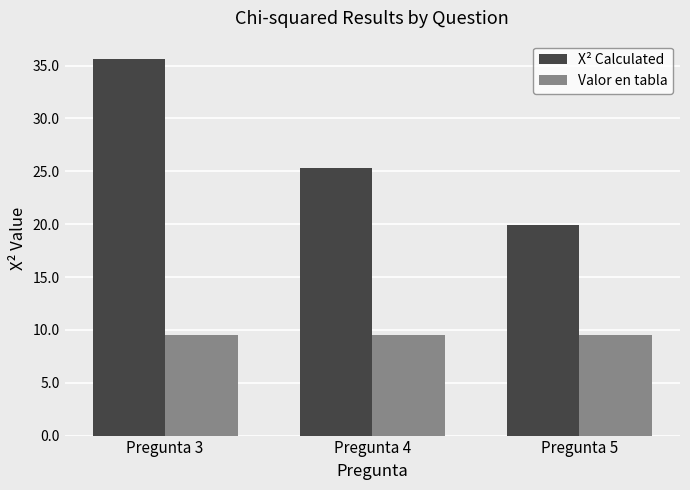

At which label does X² Calculated first exceed 25?

Pregunta 3